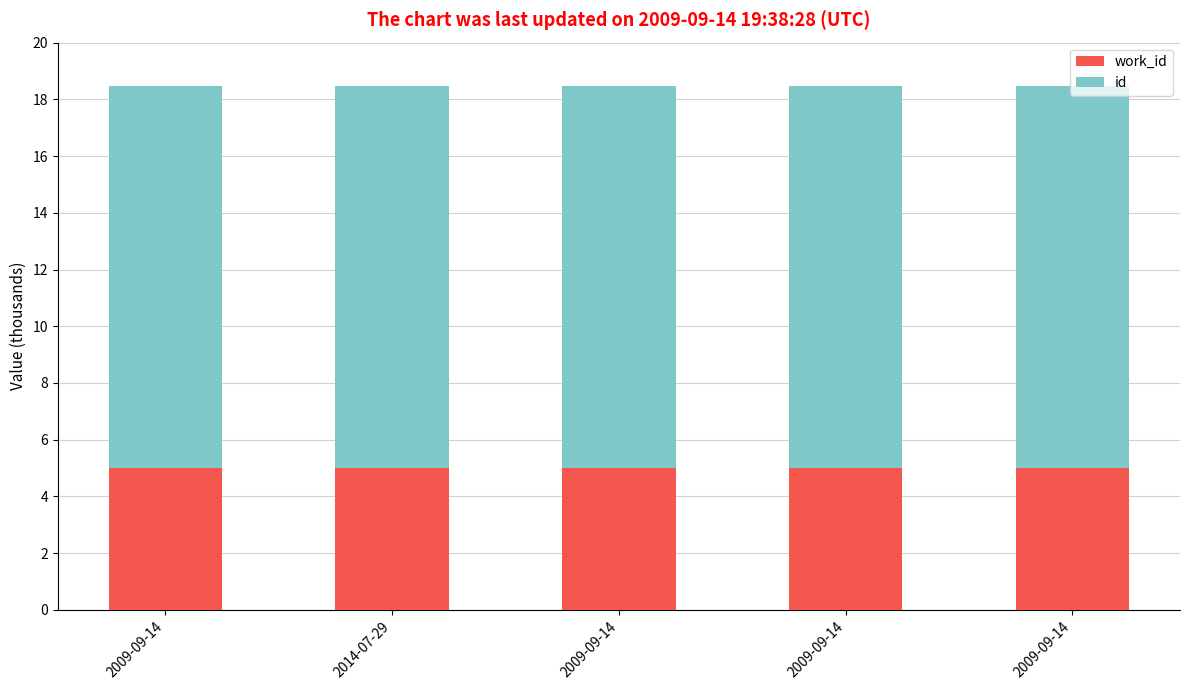

Does the chart contain stacked bars?

Yes